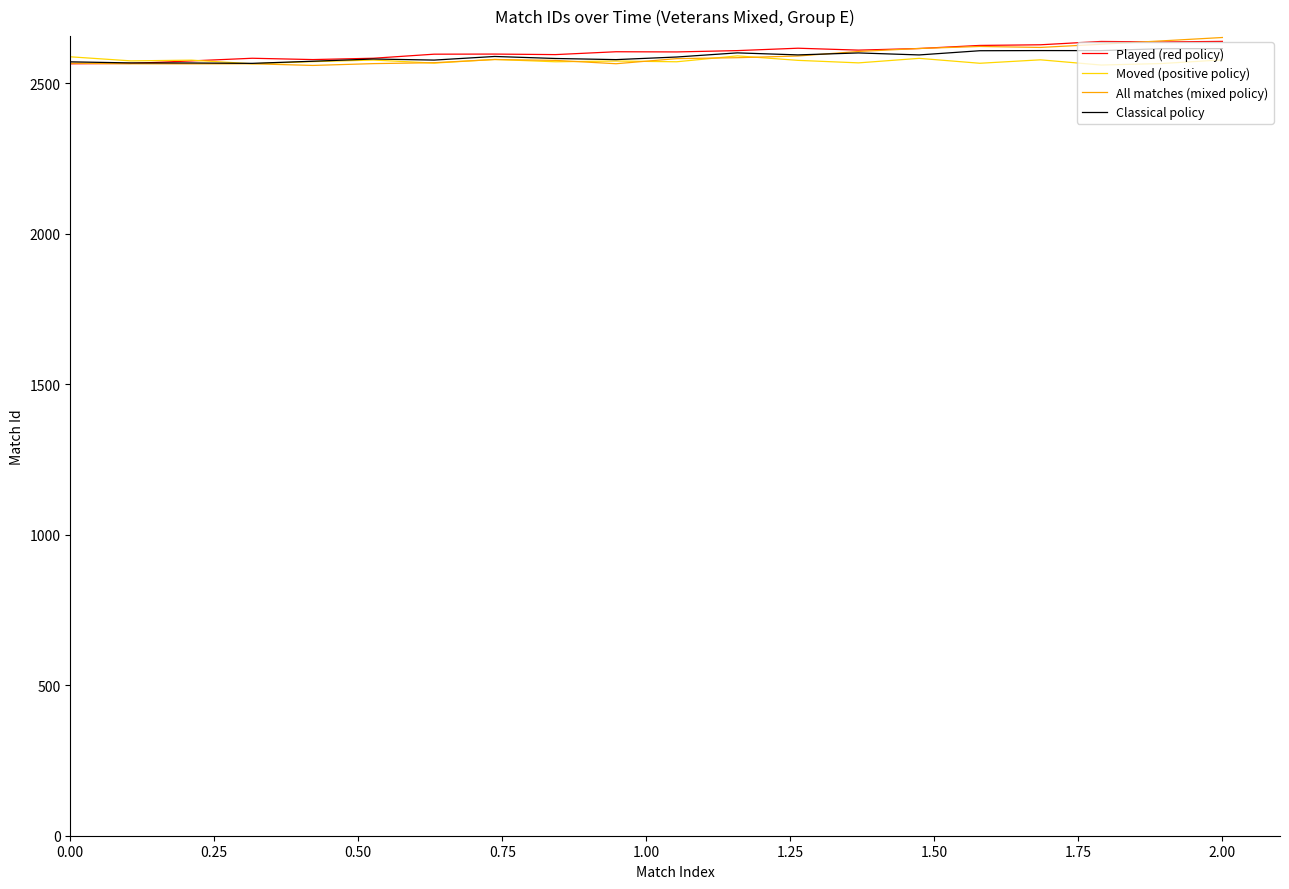

What is the smallest value displayed?

2560.0